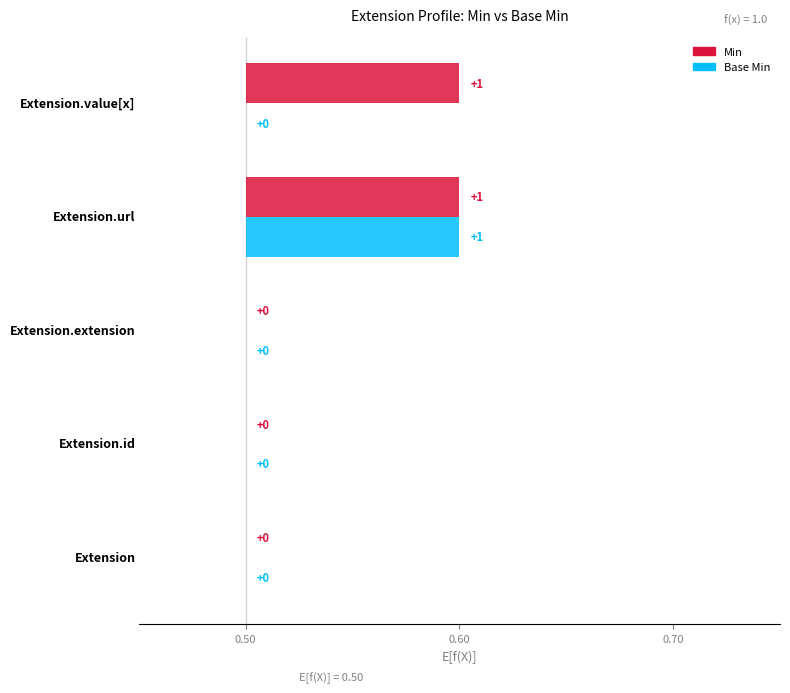

Rank the categories by Base Min value from highest to lowest.

Extension.url, Extension, Extension.id, Extension.extension, Extension.value[x]